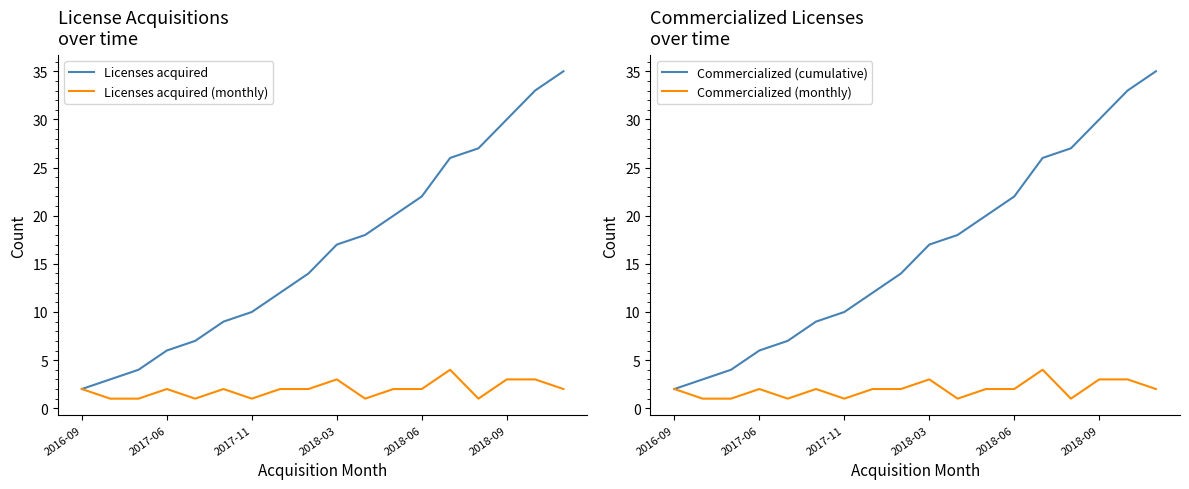

How many lines are shown in the chart?

4